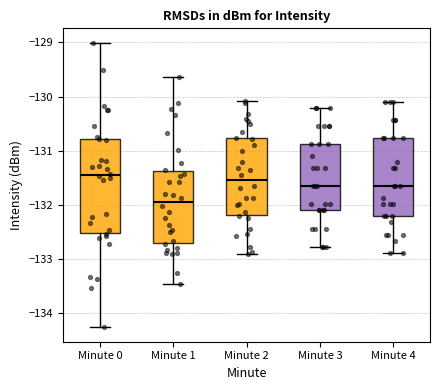

Where does the median line of the box for Minute 3 sit on the y-axis? The values are not printed on the chart, so give them approximately, as read against the axis.

-131.7